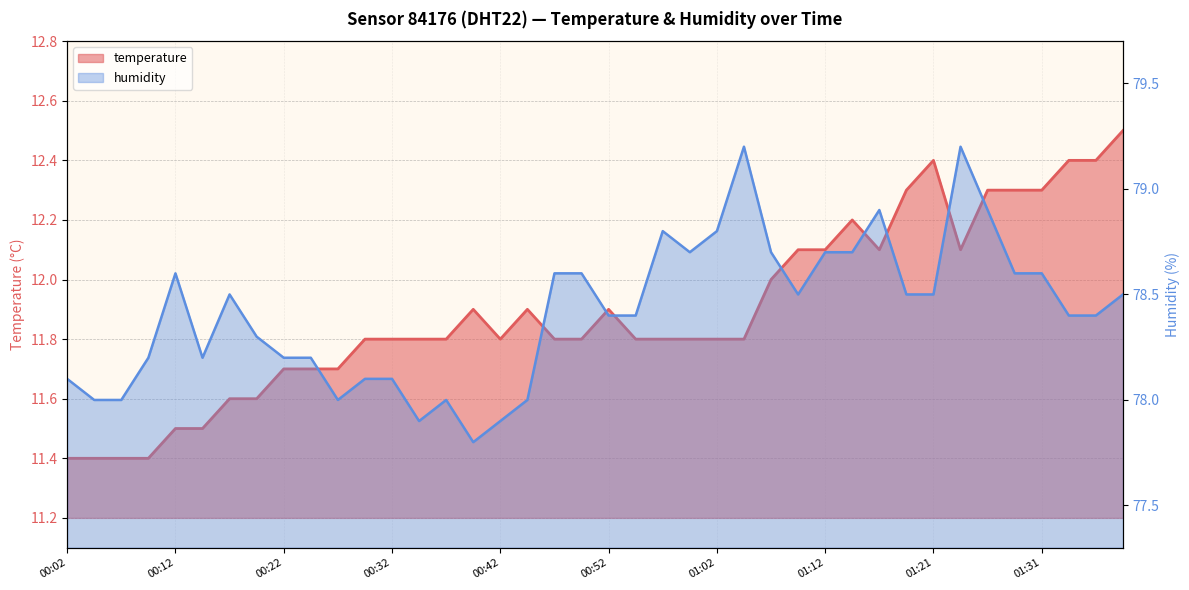

What is the lowest value of the humidity series?

77.8